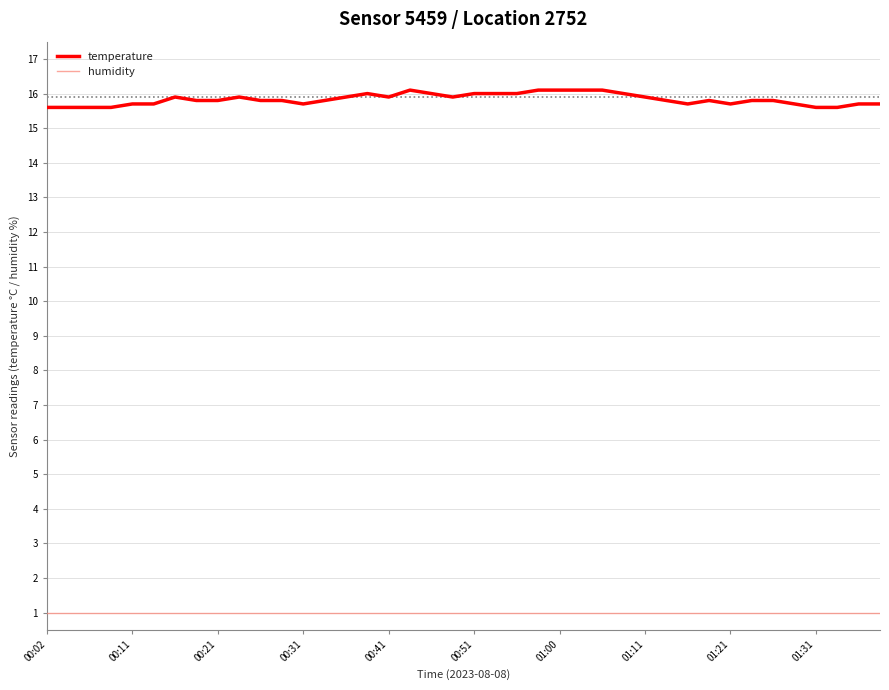

How many lines are shown in the chart?

2